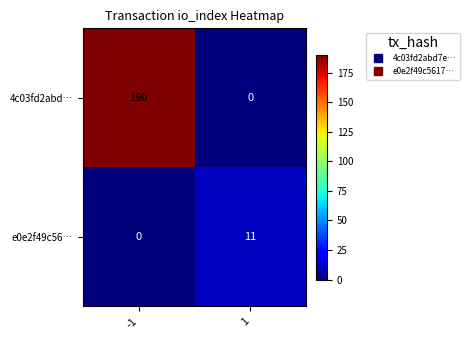

What is the total value across all series at 1?

11